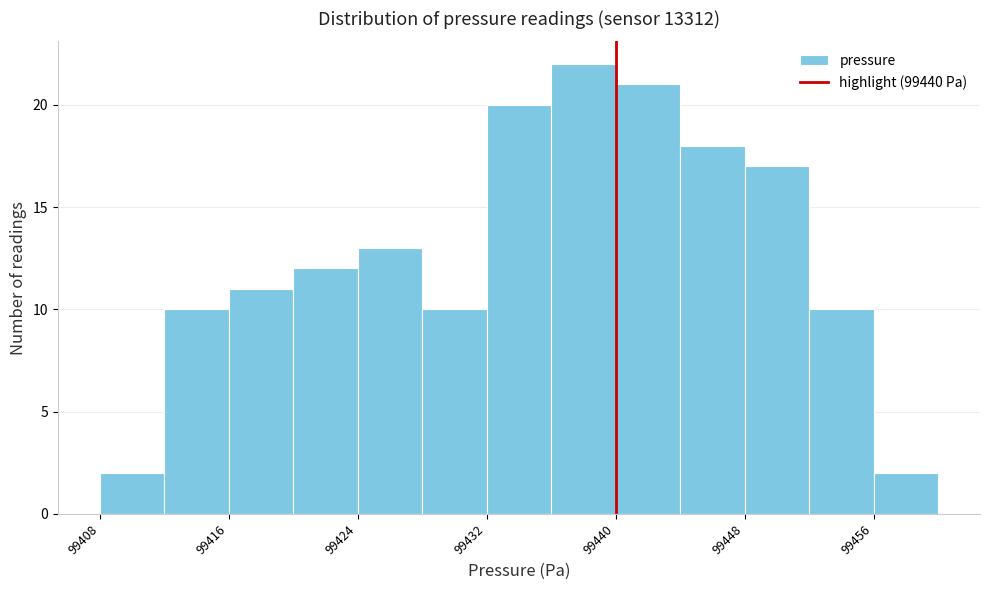

Which range on the x-axis has the tallest bar?

99436 to 99440